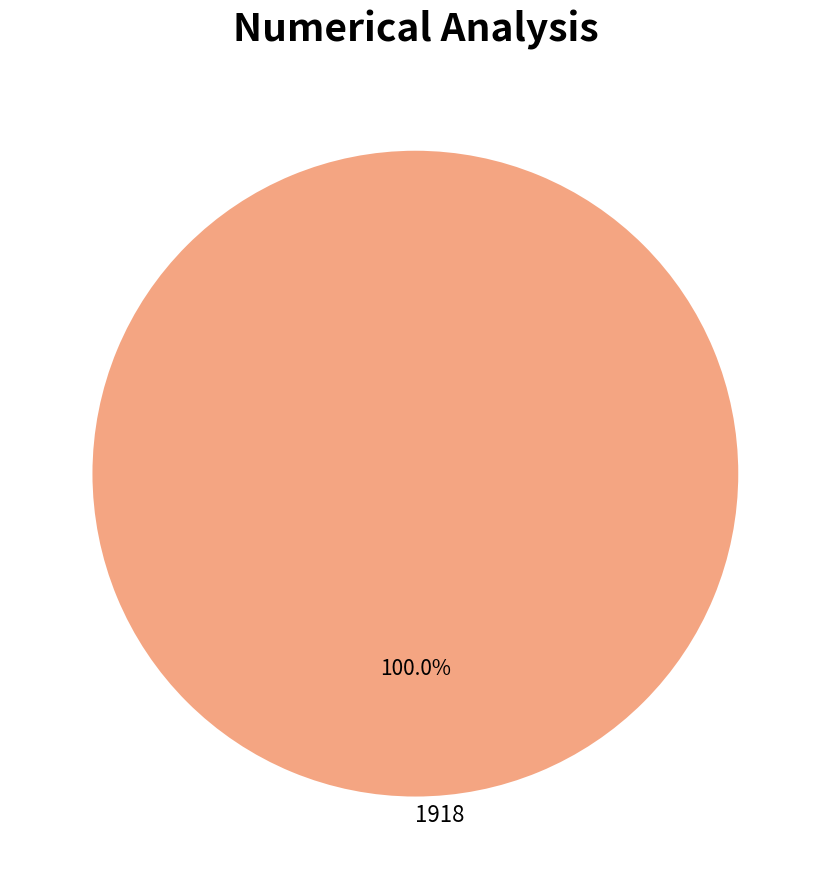

Rank the categories by value from highest to lowest.

1918